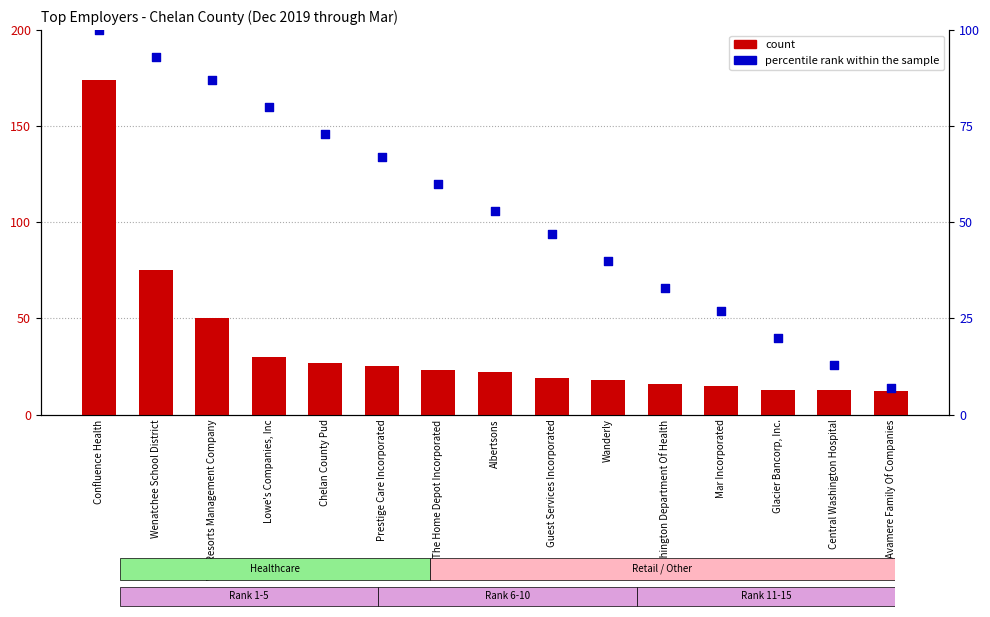

What are all the series names shown in the legend?

count, percentile rank within the sample